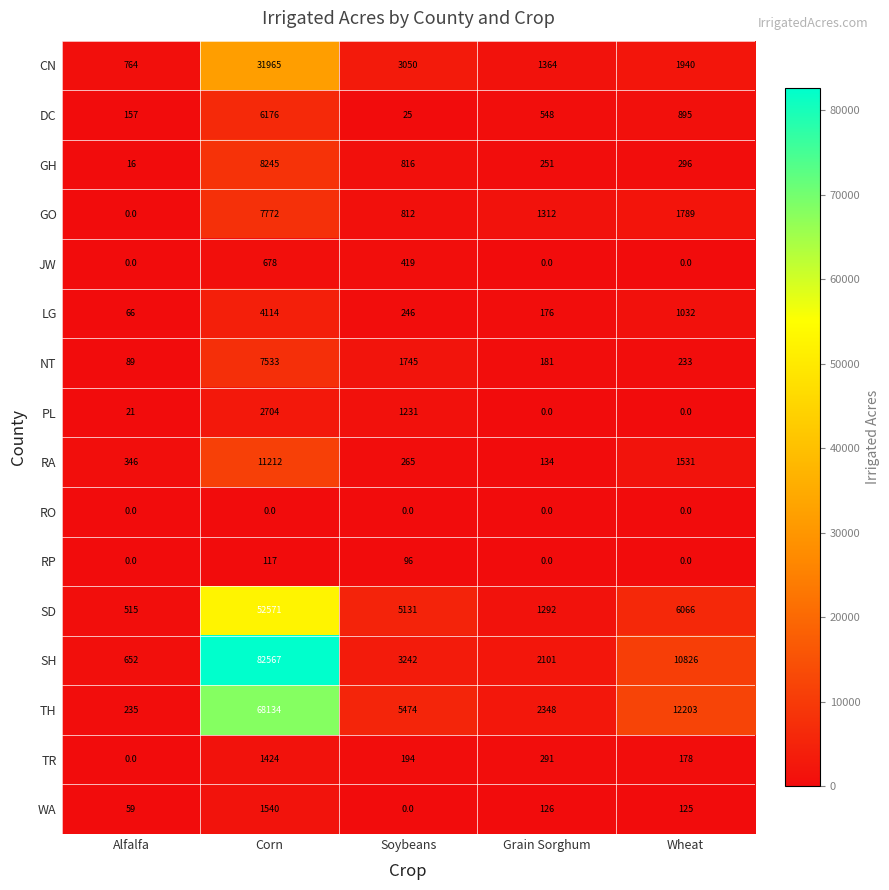

Which series has the largest range (max minus min)?

SH